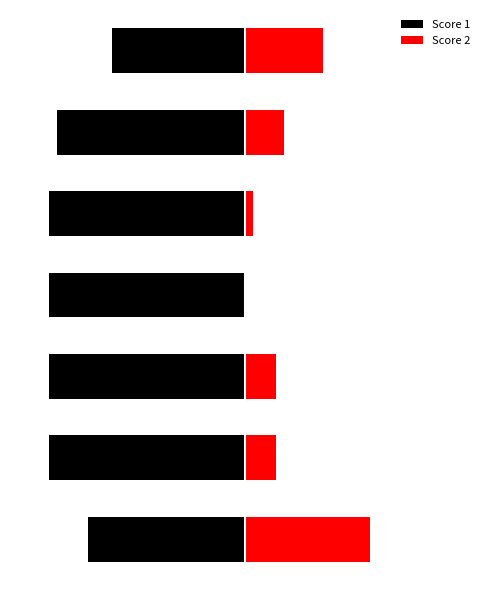

Is the value of Score 2 at 0 greater than the value of Score 1 at 5?

Yes